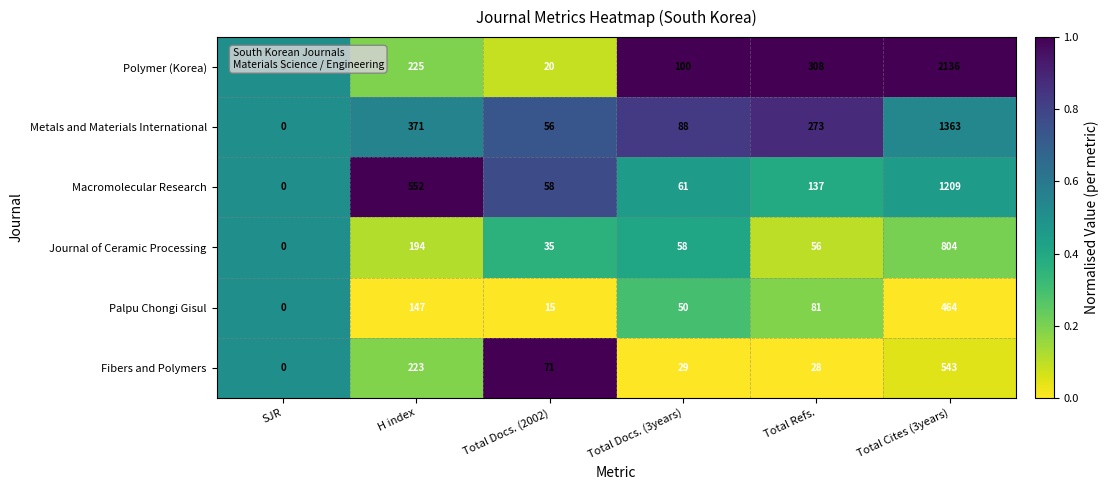

At which category does the chart reach its minimum across all series?

SJR